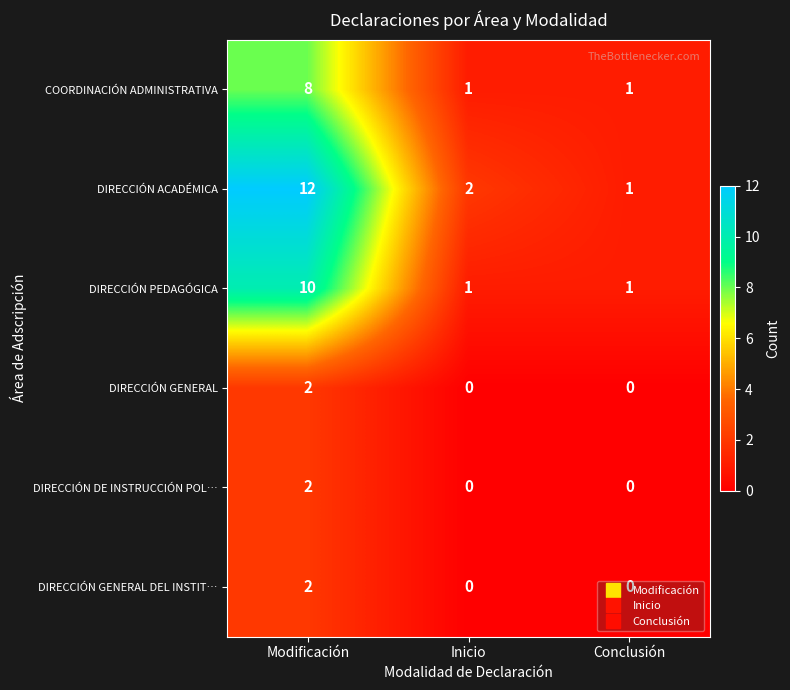

What value does the COORDINACIÓN ADMINISTRATIVA series have at Modificación?

8